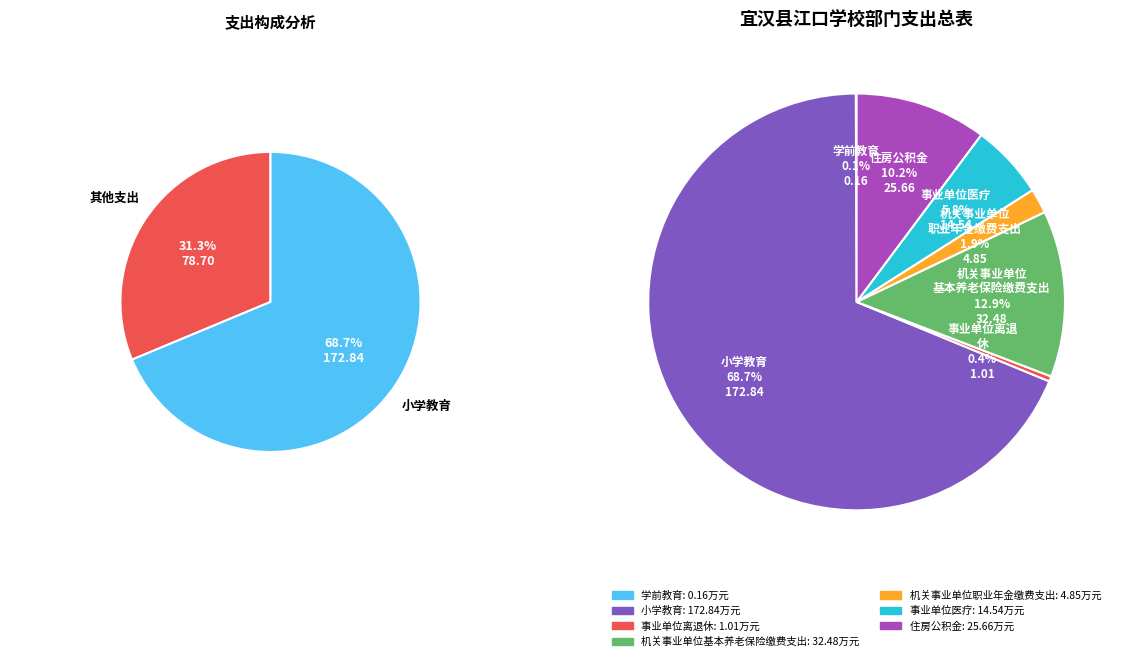

To the nearest percent, what is the average slice percentage?

14%